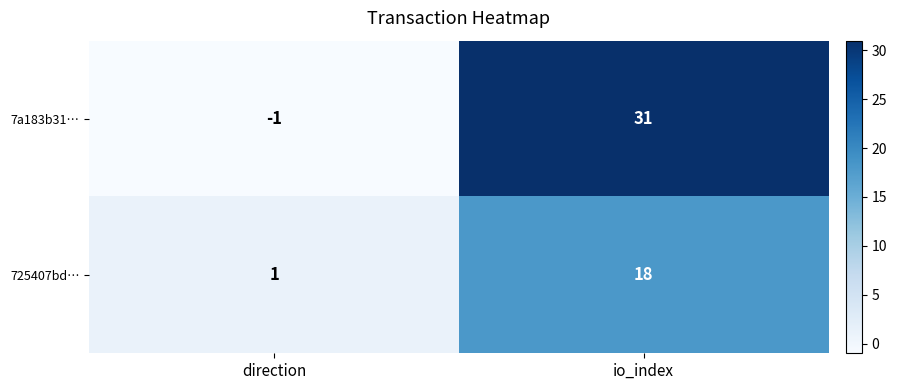

What is the sum of the 7a183b31… values at direction and io_index?

30